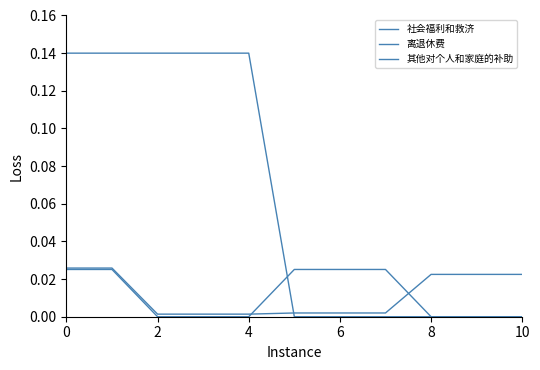

How many lines are shown in the chart?

3